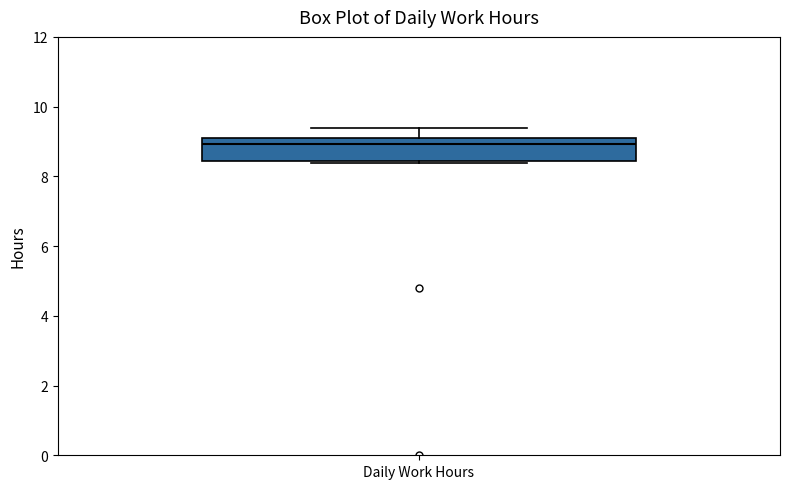

Transcribe this box plot: give where the median line is, the range the box spans, and where the two whiskers end, as read against the y-axis. The values are not printed on the chart, so give them approximately, as read against the axis.

median 9.0 (just below the box's upper edge), box 8.4 to 9.0, whiskers 8.4 to 9.4